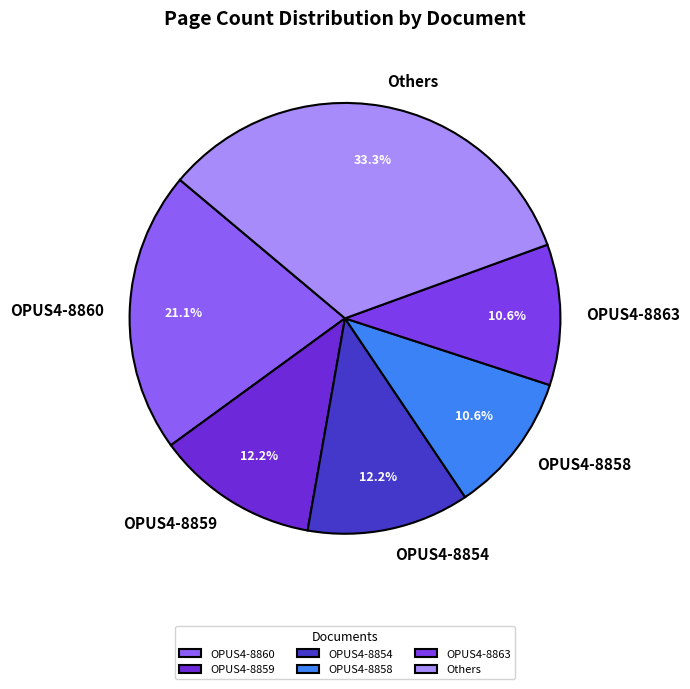

Combined, what portion of the pie is OPUS4-8859 and OPUS4-8854?

24.4%